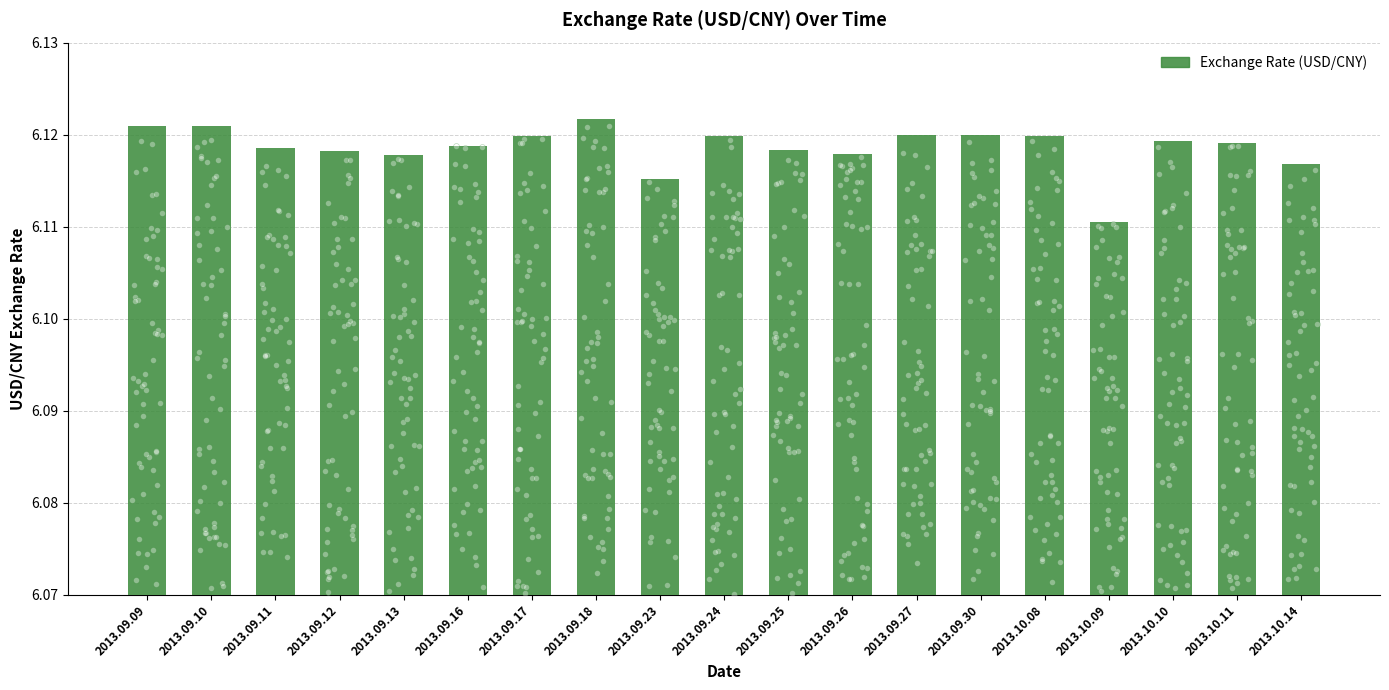

Between 2013.10.10 and 2013.09.30, which is larger?

2013.09.30